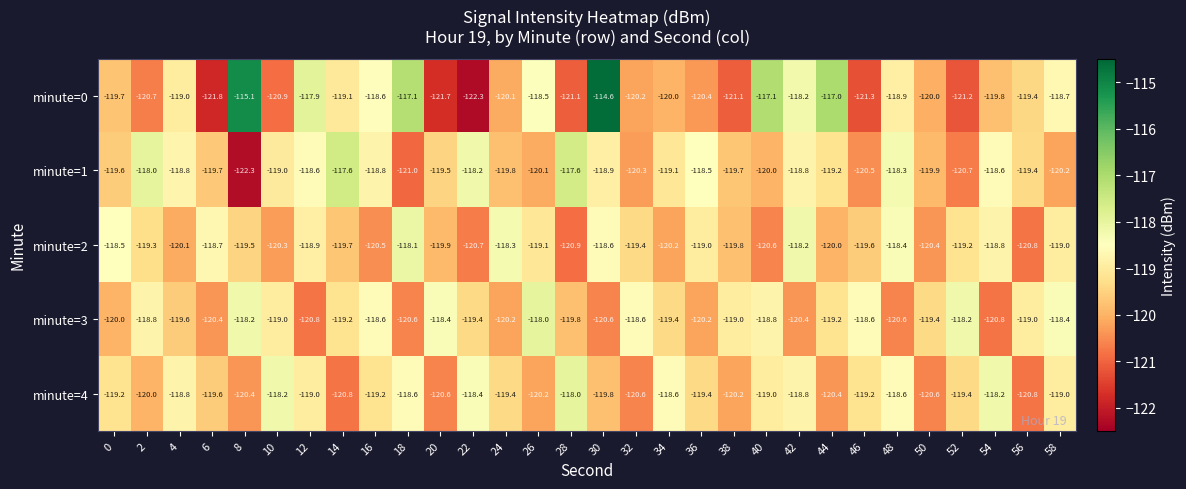

At which category is the sum across all series the highest?

30